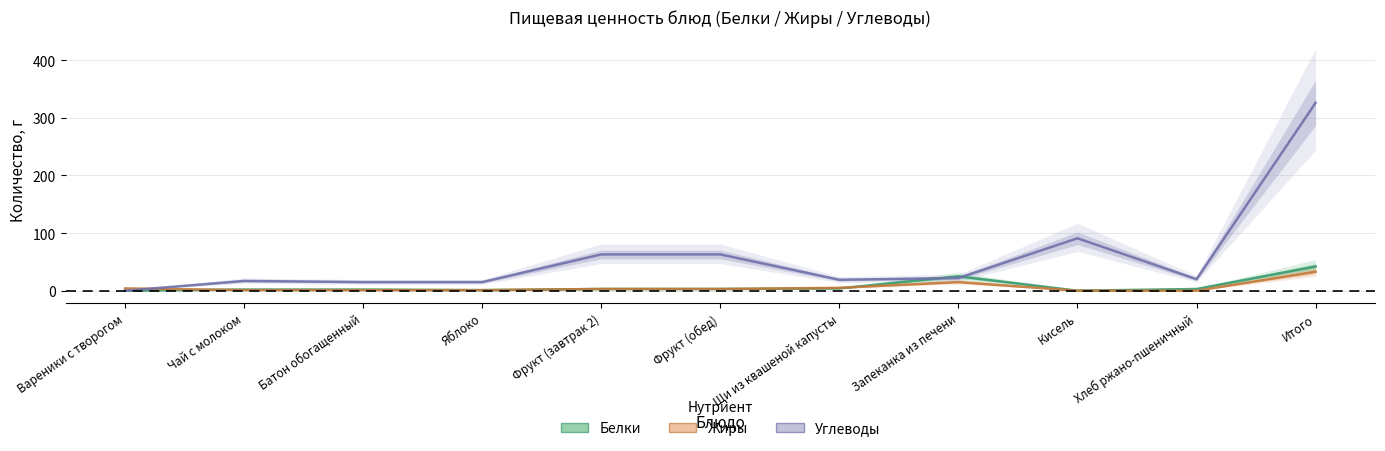

At Чай с молоком, list the series in order from largest to smallest.

Углеводы, Белки, Жиры